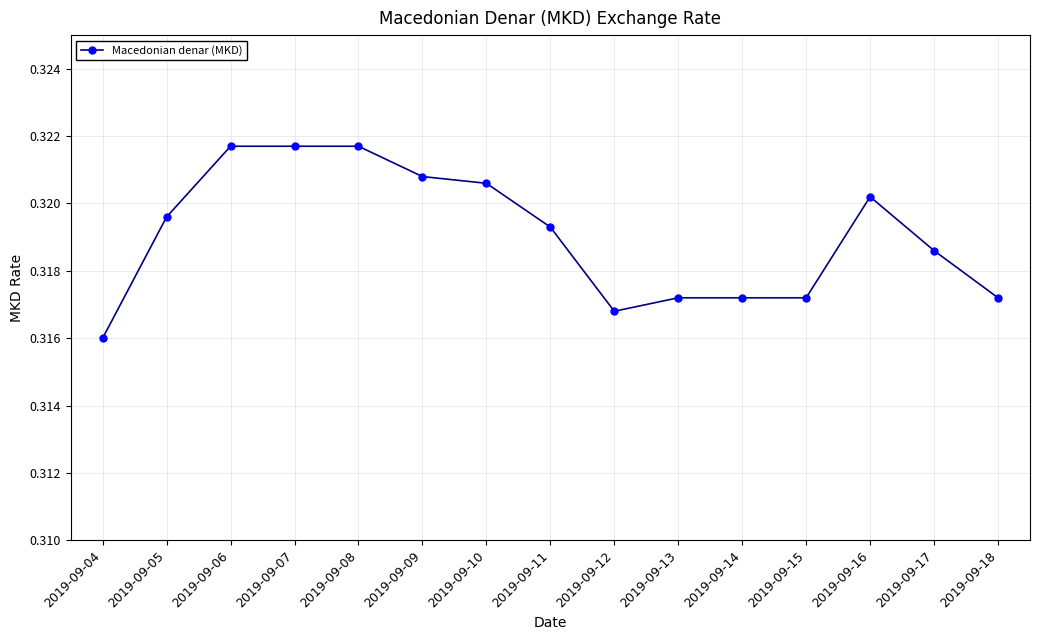

Between 2019-09-11 and 2019-09-14, which is larger?

2019-09-11